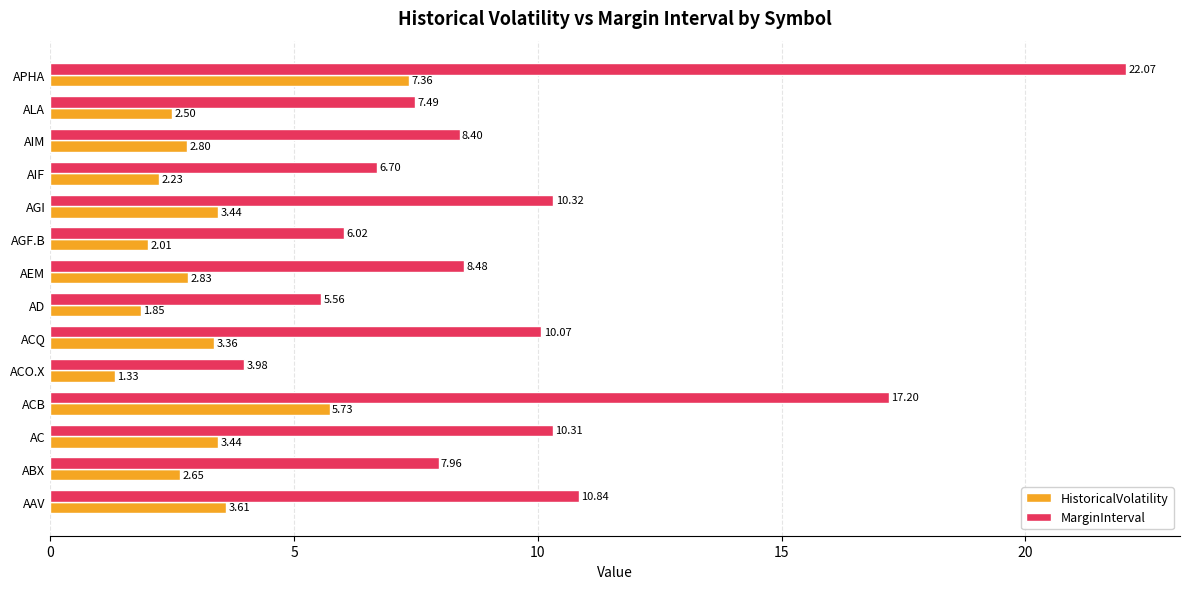

What is the difference between the MarginInterval values at ACQ and AAV?

0.8